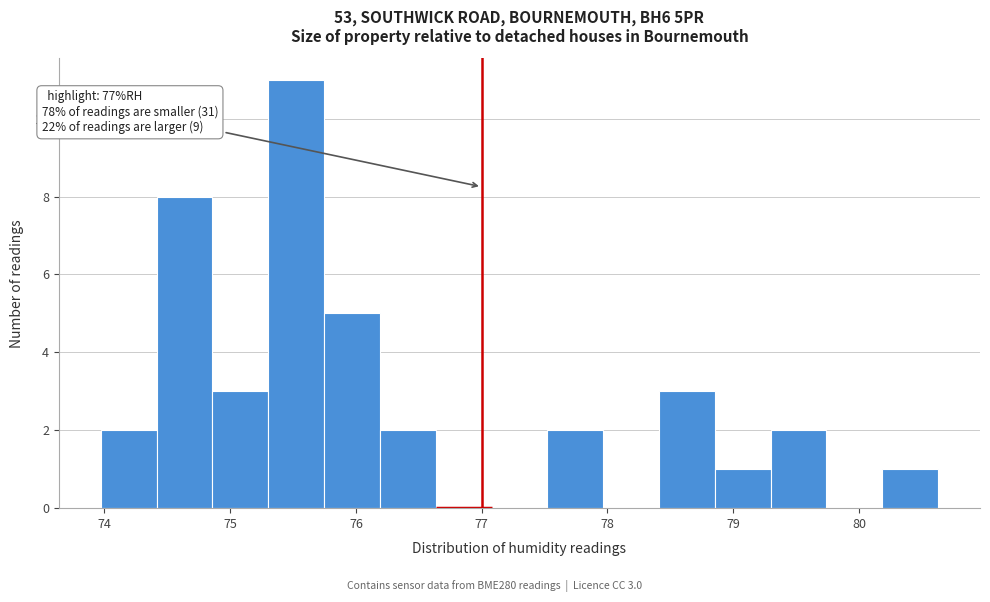

Which range on the x-axis has the tallest bar?

75.3 to 75.7